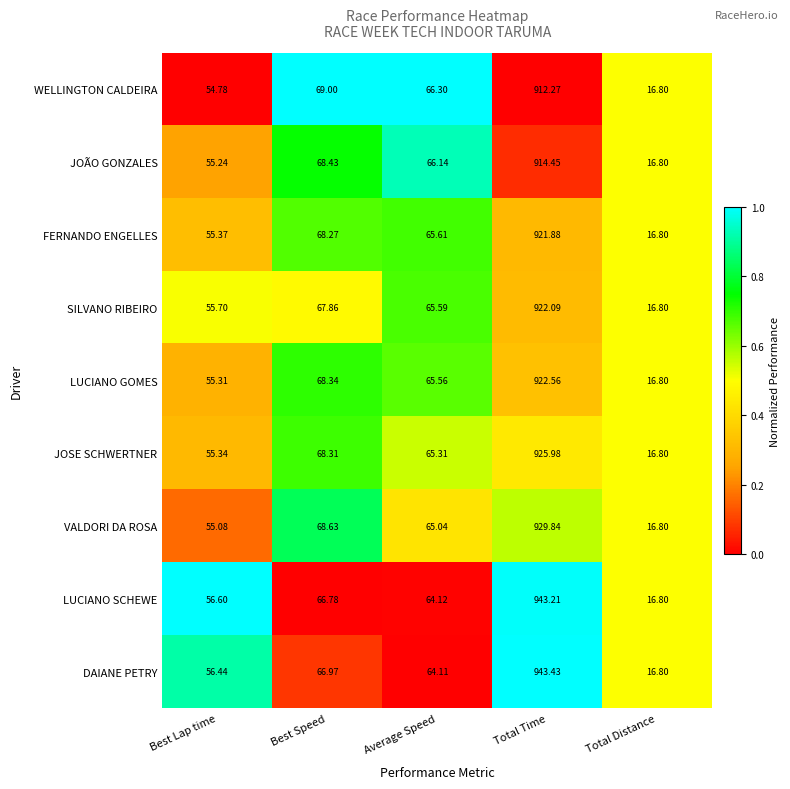

Which category has the lowest value across all series?

Total Distance